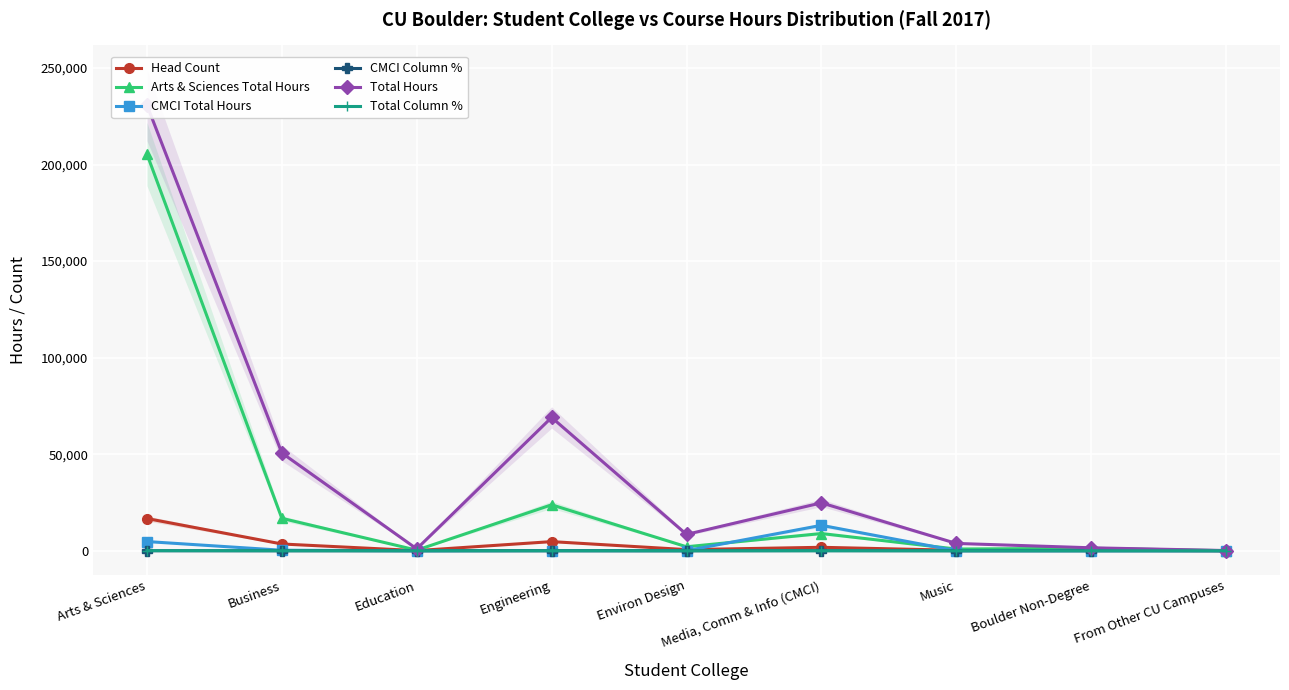

Is it true that Head Count equals 16702.0 at Arts & Sciences?

True